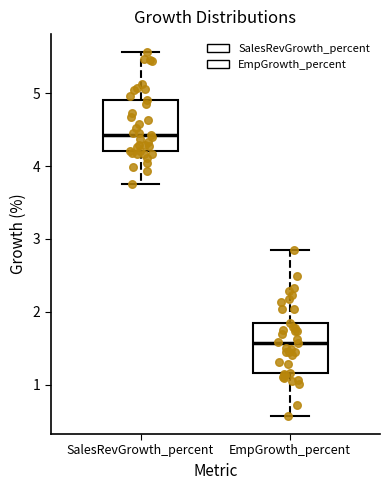

Reading left to right, read every box against the y-axis: the position of its median line, the range the box covers, and the ends of its whiskers. The values are not printed on the chart, so give them approximately, as read against the axis.

SalesRevGrowth_percent: median 4.4, box 4.2 to 4.9, whiskers 3.7 to 5.6
EmpGrowth_percent: median 1.6, box 1.2 to 1.9, whiskers 0.6 to 2.8